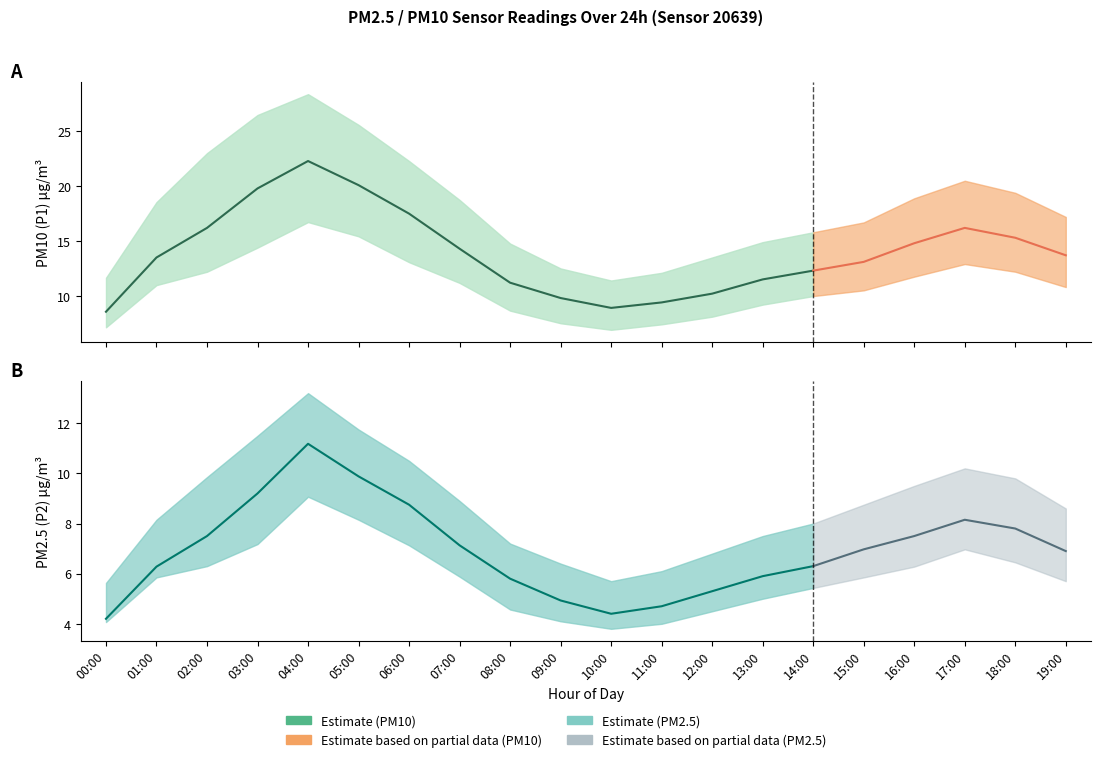

How many interior local valleys does the P1_upper series have?

1